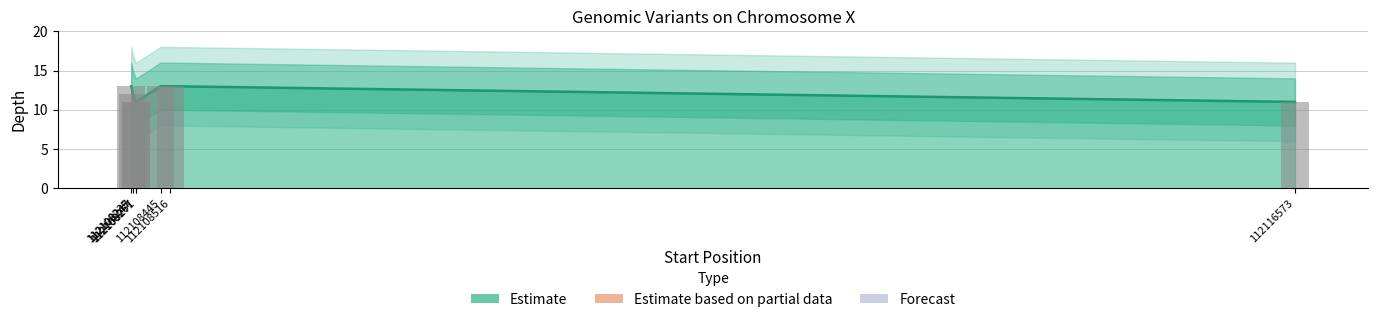

What value does the data have at 112108267?

11